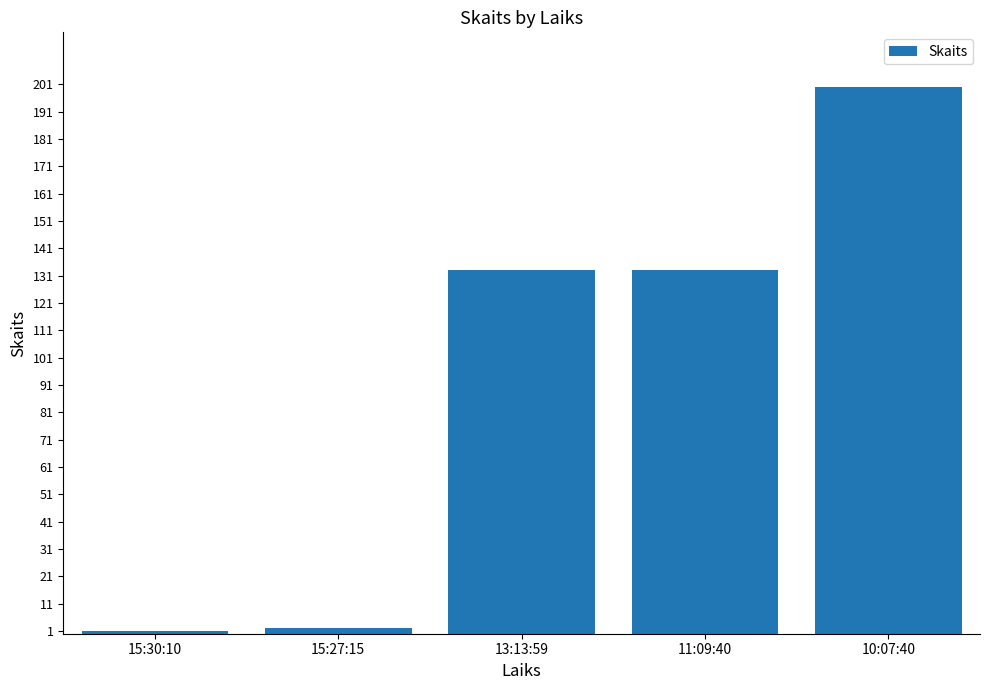

Between 11:09:40 and 15:27:15, which is larger?

11:09:40